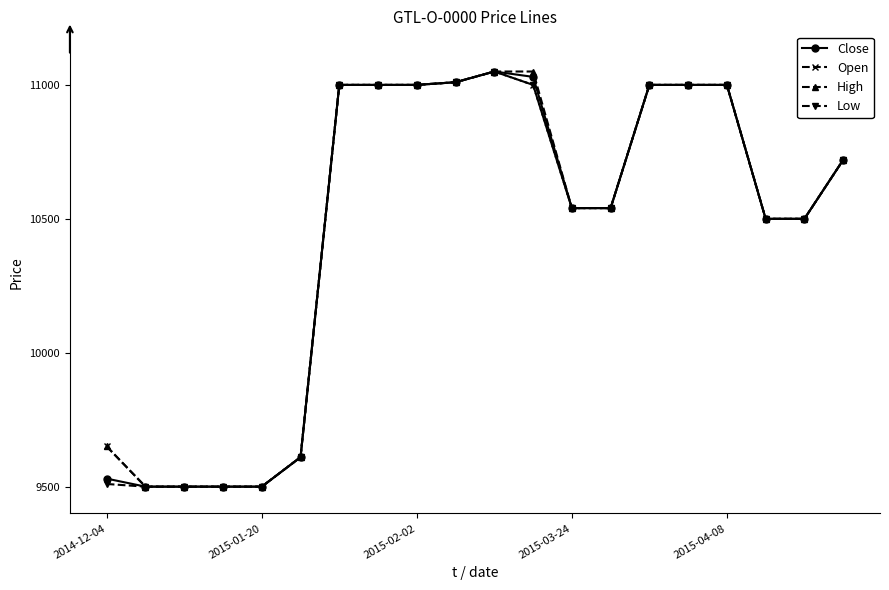

What is the highest value of the High series?

11050